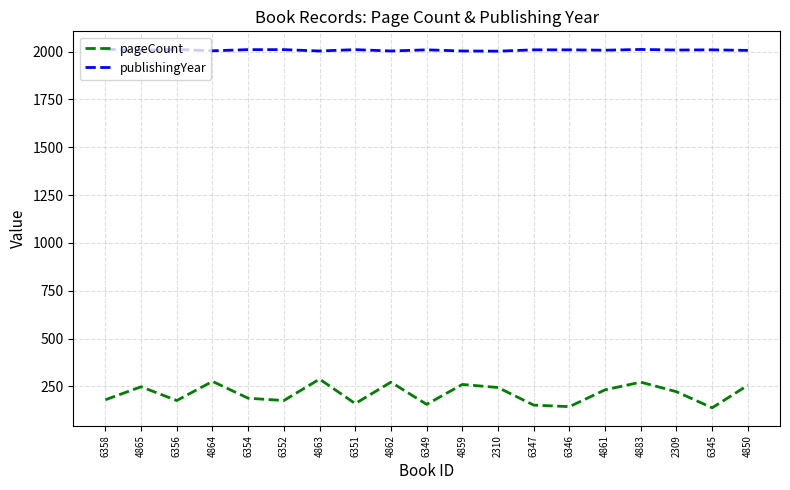

Does the chart have visible grid lines?

Yes